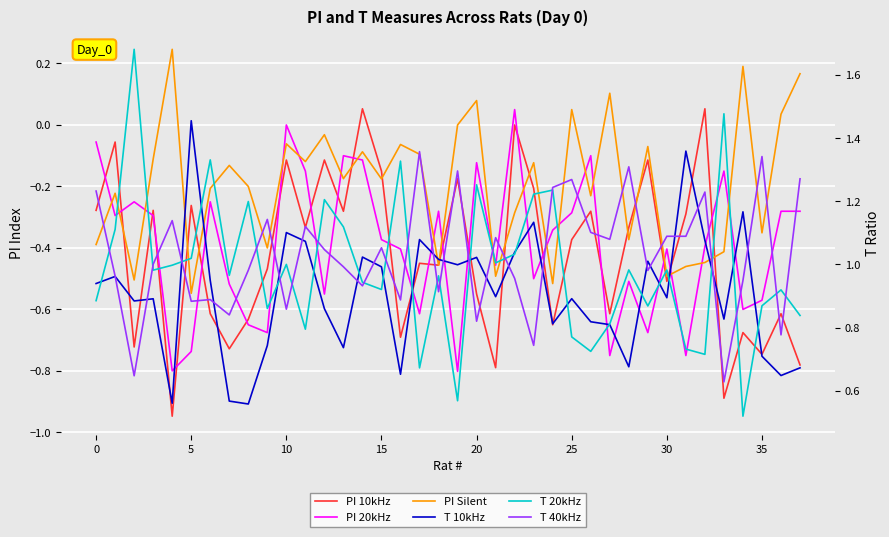

What is the spread (max minus min) of values at 13?

1.4